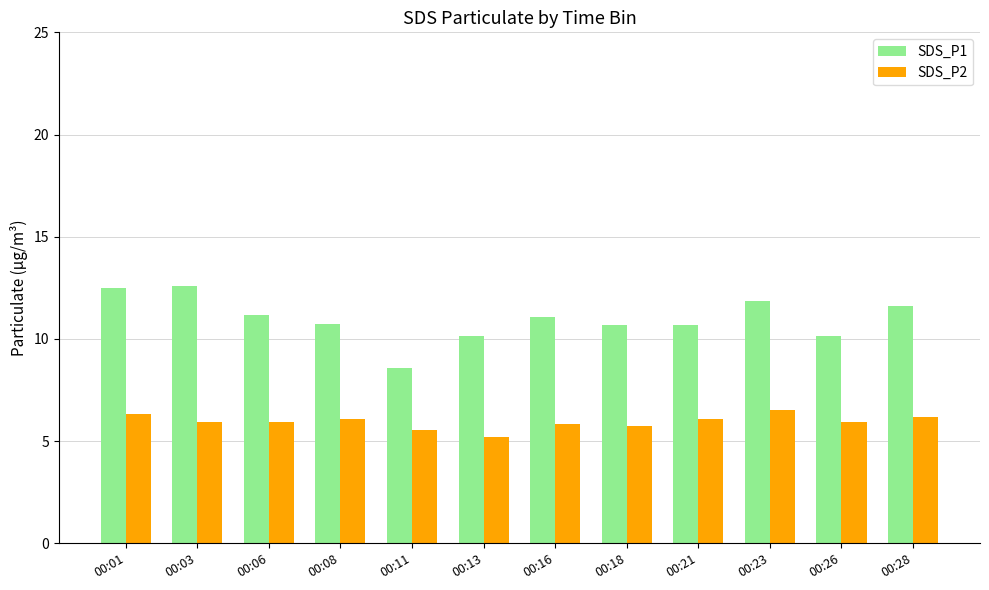

List the series in order of their peak value, lowest first.

SDS_P2, SDS_P1